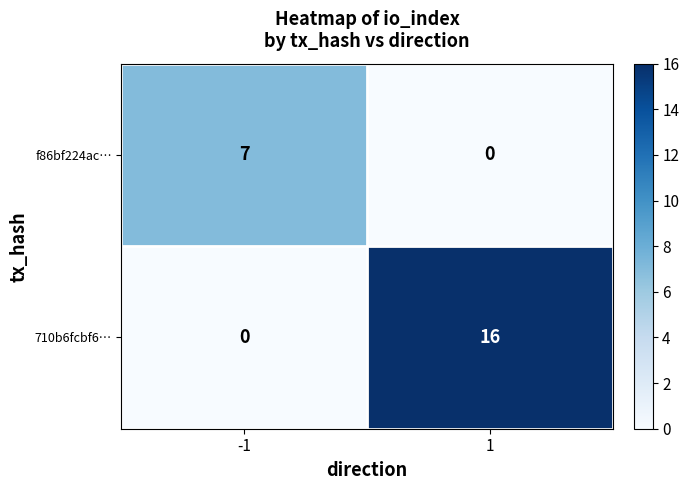

Reading left to right, extract all data points from this chart.

f86bf224ac…: 7	0
710b6fcbf6…: 0	16